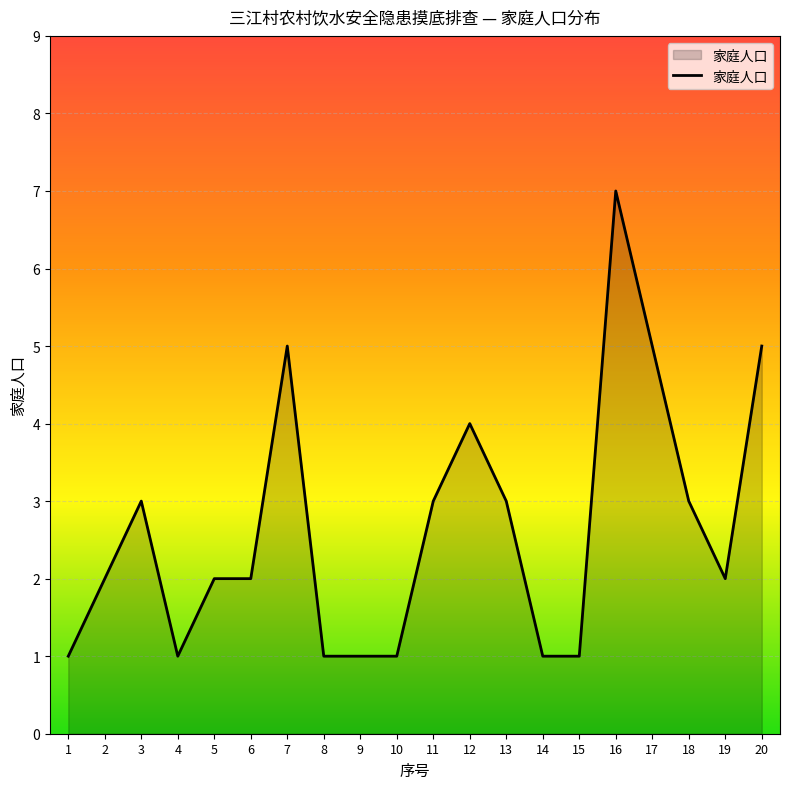

What is the change in value from 4 to 5?

+1